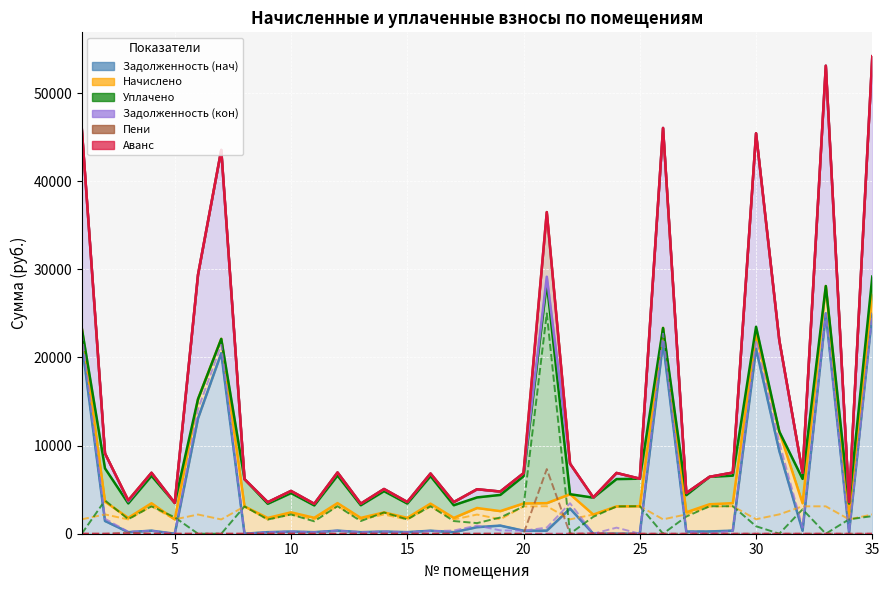

In Задолженность (нач), how many points are lower than both neighbors (excluding endpoints)?

11